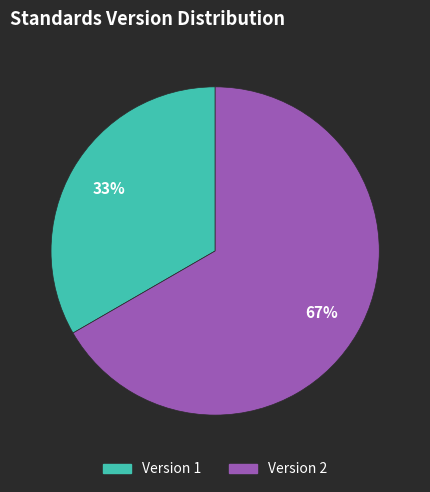

To the nearest percent, what is the average slice percentage?

50%